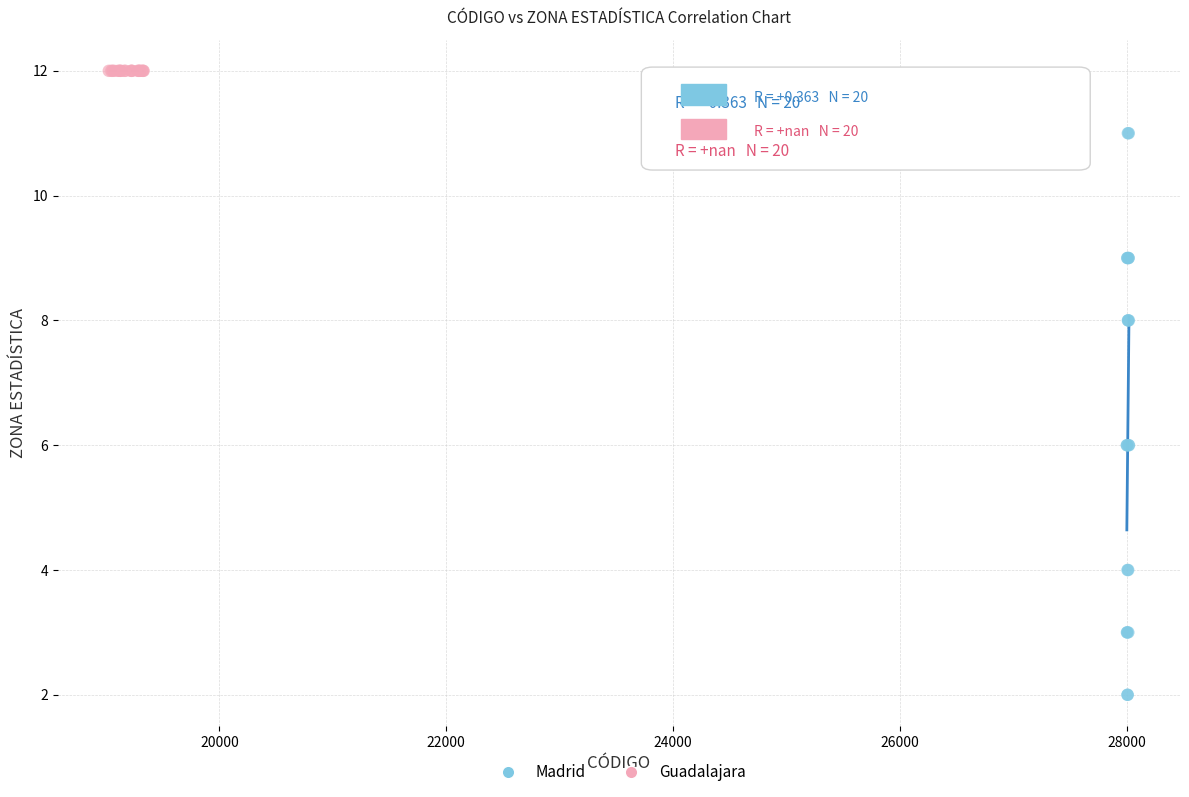

Which series reaches the minimum Y coordinate?

Madrid